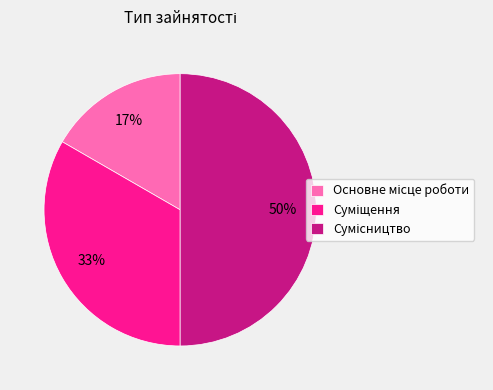

To the nearest percent, what is the average slice percentage?

33%